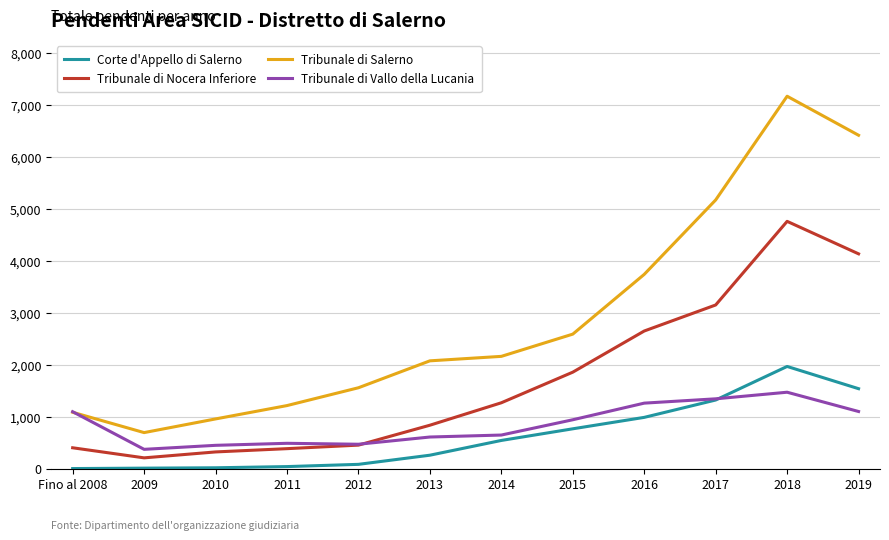

The value of Tribunale di Vallo della Lucania at 2011 is 487. True or false?

True